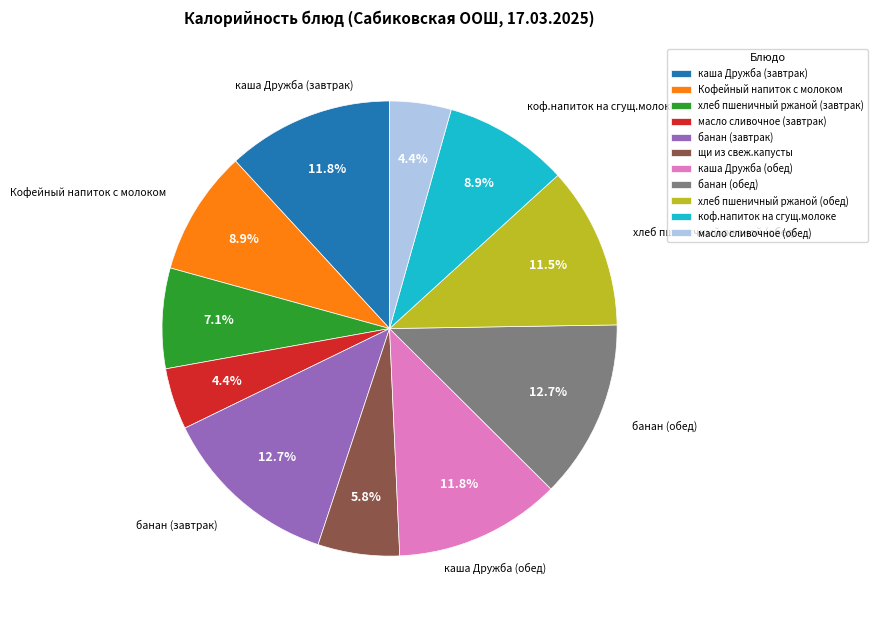

The масло сливочное (завтрак) slice represents 4% of the pie. True or false?

True